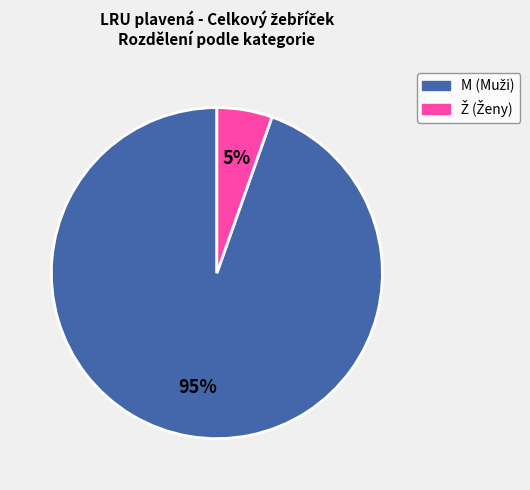

Which slice is the largest?

M